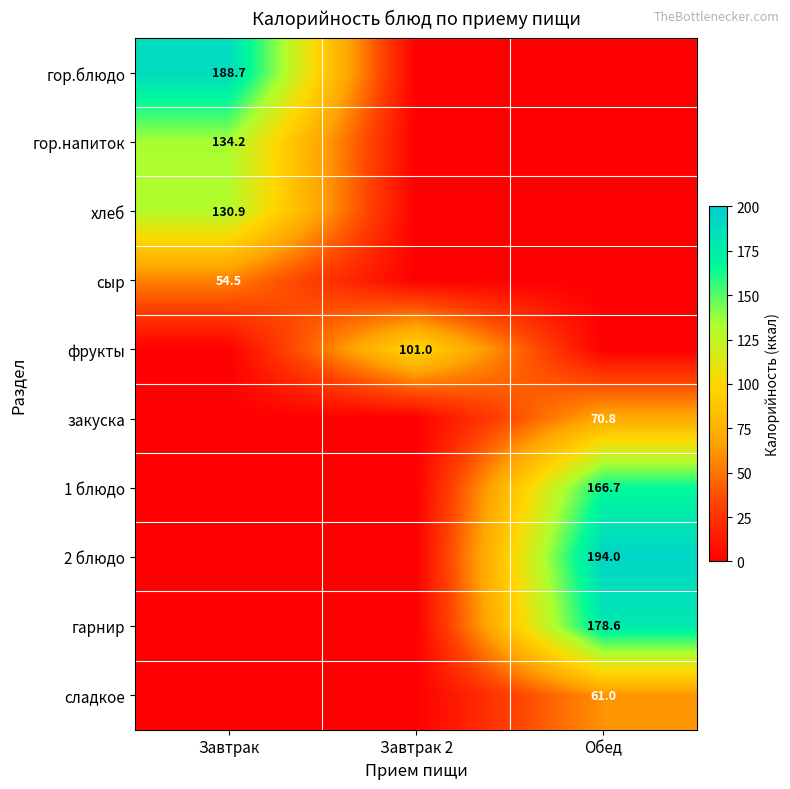

Is it true that 2 блюдо equals 44.8 at Обед?

False